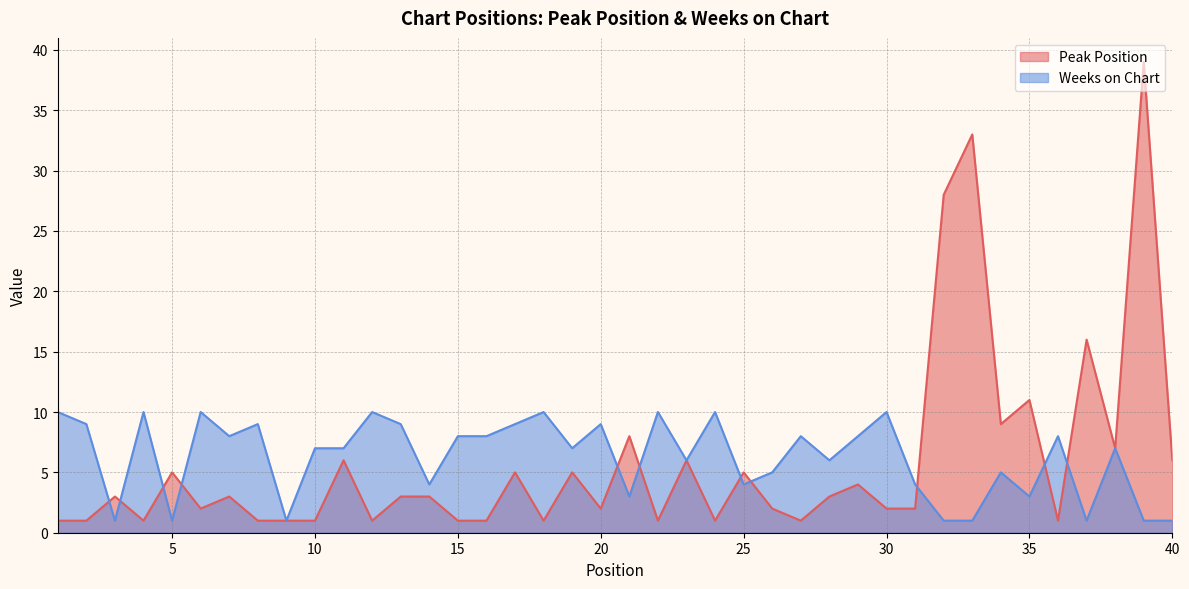

How many categories are shown in the chart?

40